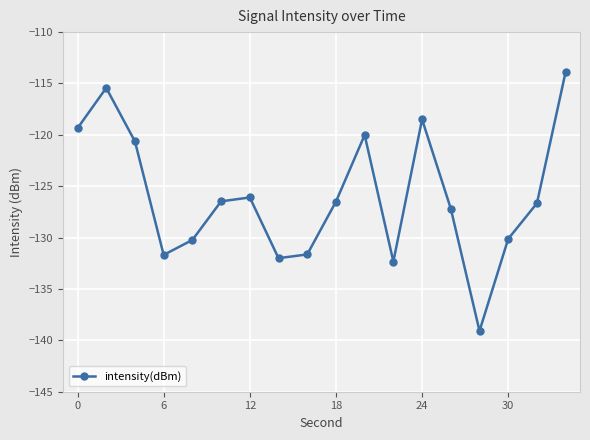

What is the minimum value shown in the chart?

-139.1